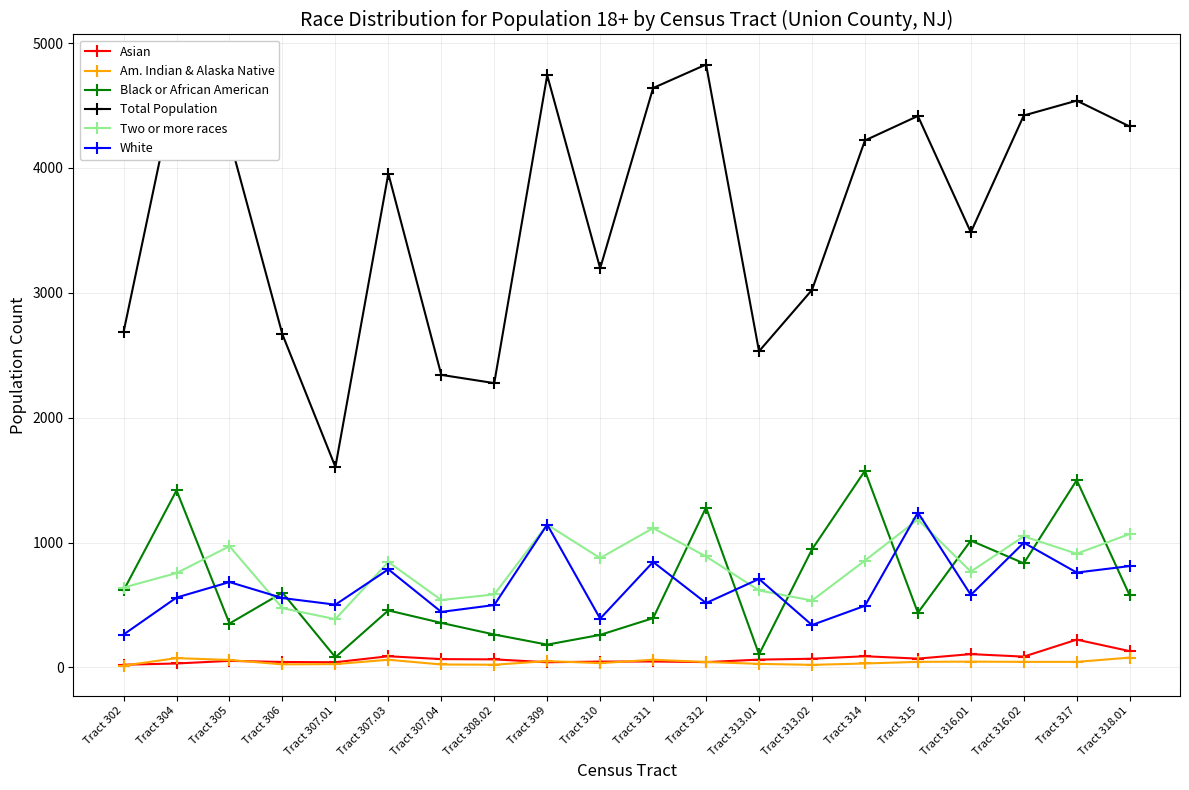

What is the highest value of the Black or African American series?

1575